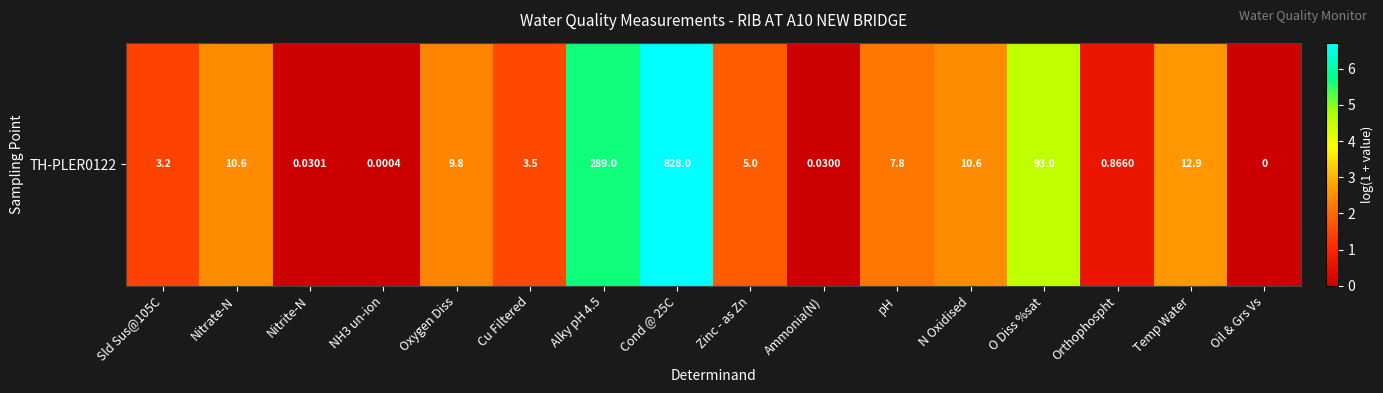

At which label is the value closest to 3?

Temp Water